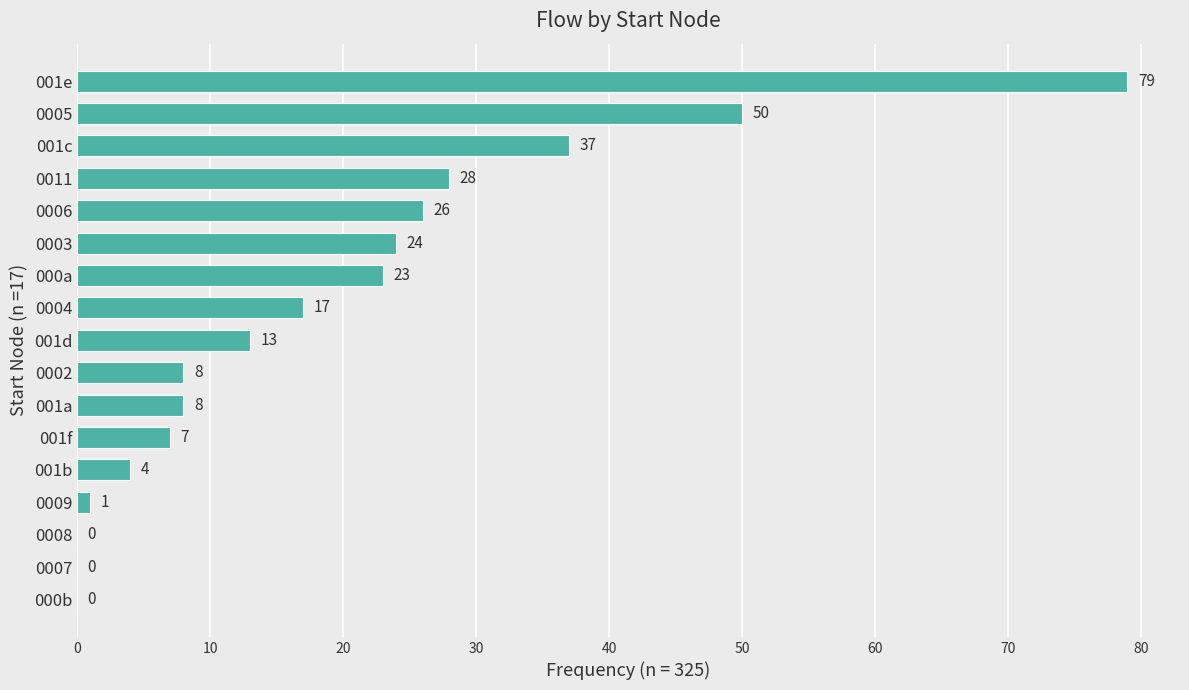

At which label is the value closest to 39?

001c